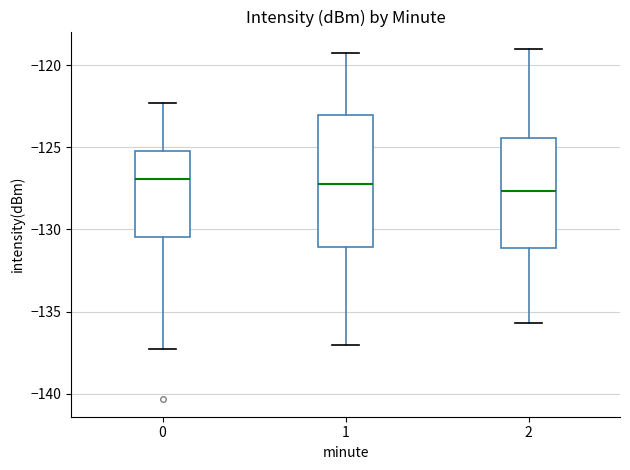

Reading left to right, read every box against the y-axis: the position of its median line, the range the box covers, and the ends of its whiskers. The values are not printed on the chart, so give them approximately, as read against the axis.

0: median -127.0, box -130.5 to -125.0, whiskers -137.5 to -122.5
1: median -127.0, box -131.0 to -123.0, whiskers -137.0 to -119.0
2: median -127.5, box -131.0 to -124.5, whiskers -135.5 to -119.0